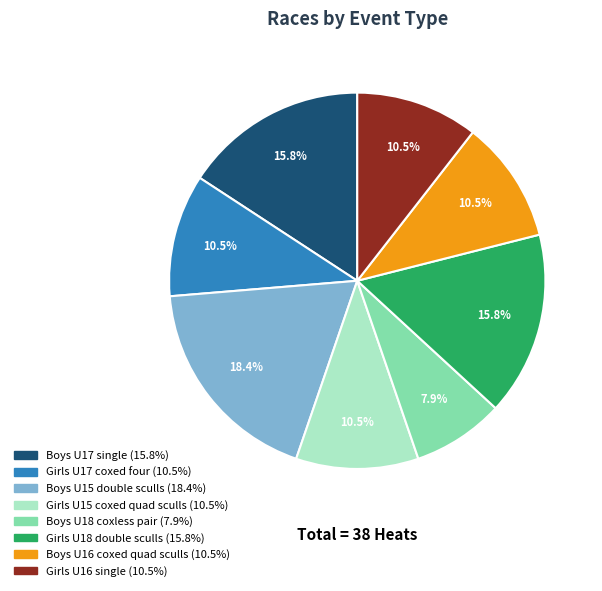

Do Boys U18 coxless pair and Girls U16 single together represent more than half of the pie?

No